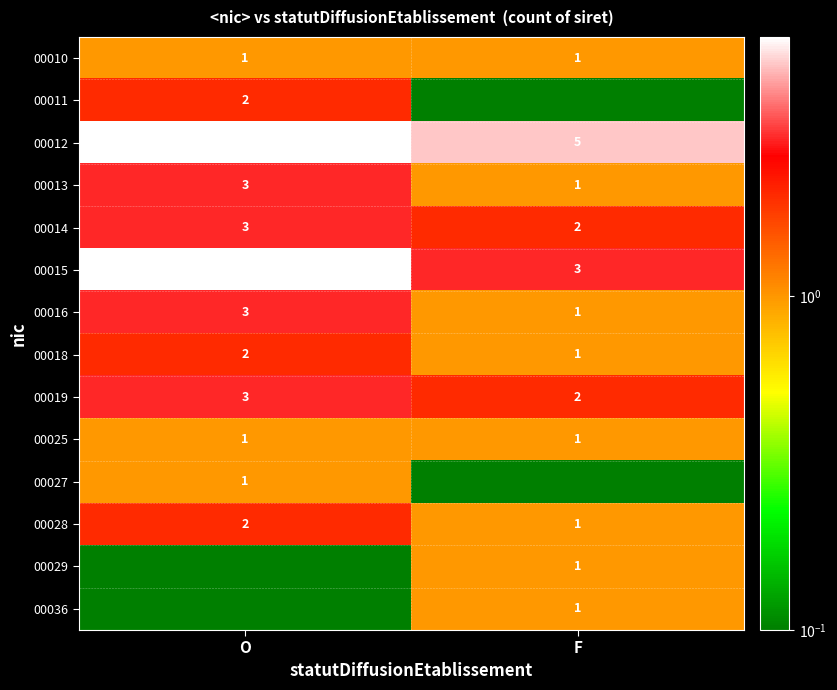

What is the difference between the 00028 values at O and F?

1.0